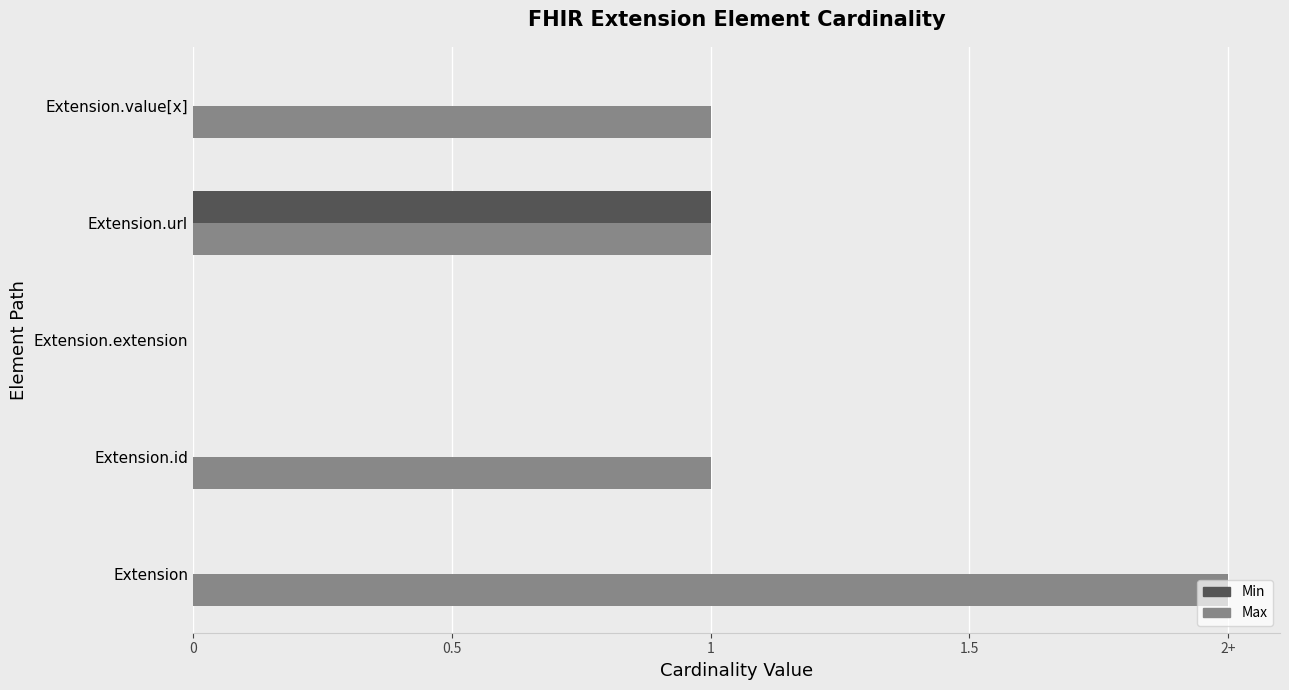

What are all the series names shown in the legend?

Min, Max